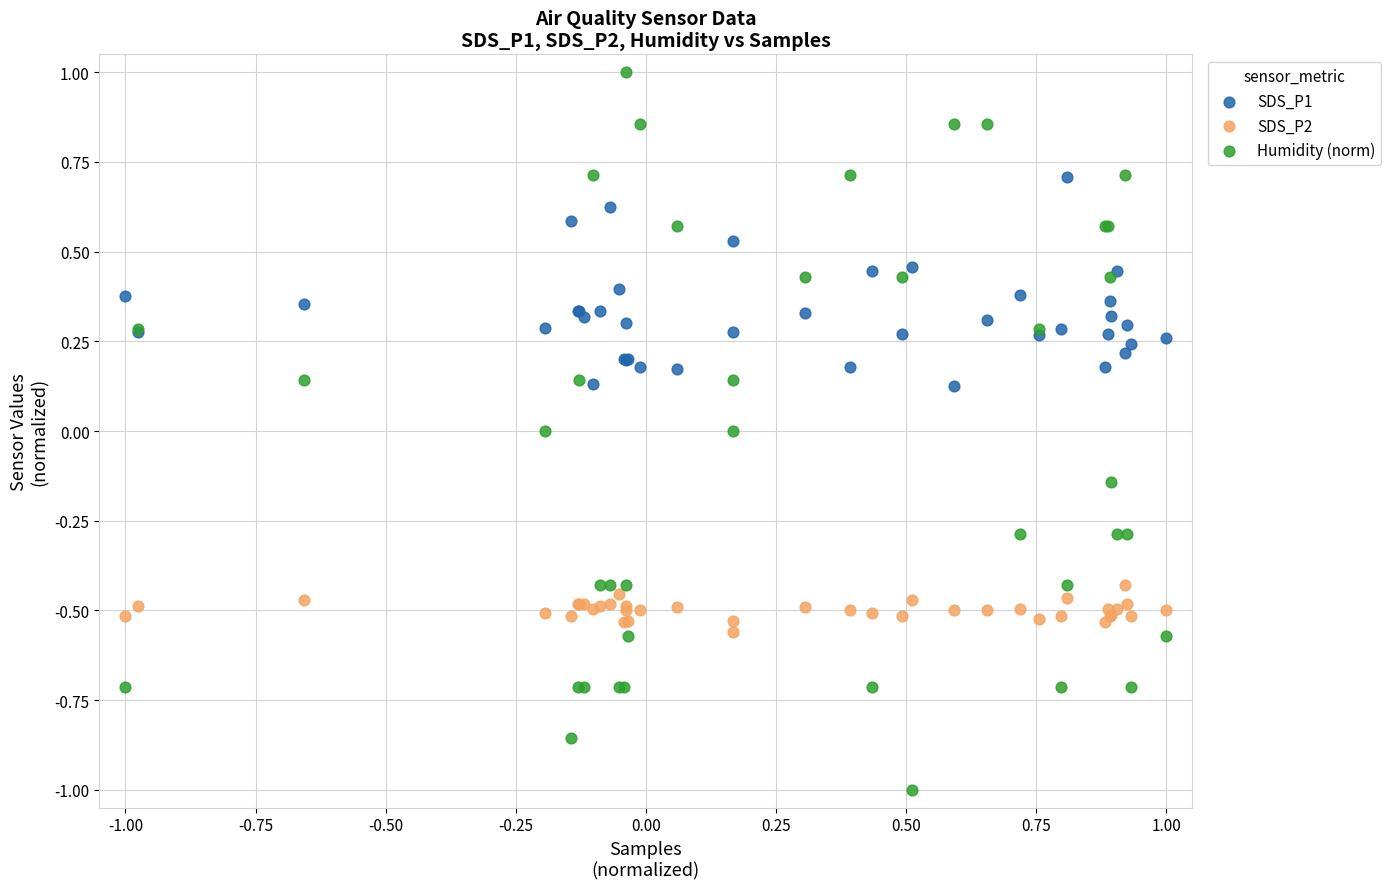

What is the X range (max minus min) for the scatter plot?

2.0